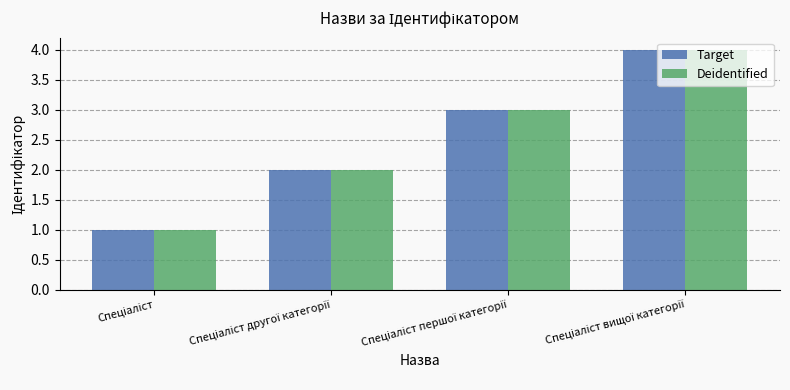

What is the highest value of the Deidentified series?

4